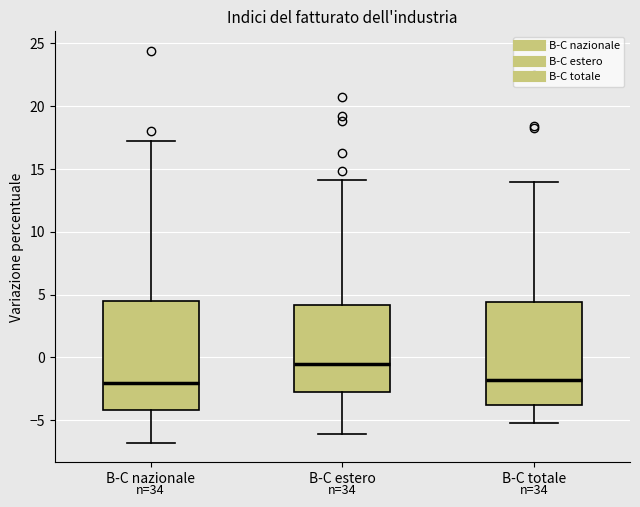

Reading left to right, transcribe this box plot: for each box, give where its median line is, the range the box spans, and where its two whiskers end, as read against the y-axis. The values are not printed on the chart, so give them approximately, as read against the axis.

B-C nazionale: median -2.0, box -4.0 to 4.5, whiskers -7.0 to 17.0
B-C estero: median -0.5, box -3.0 to 4.0, whiskers -6.0 to 14.0
B-C totale: median -2.0, box -4.0 to 4.5, whiskers -5.0 to 14.0